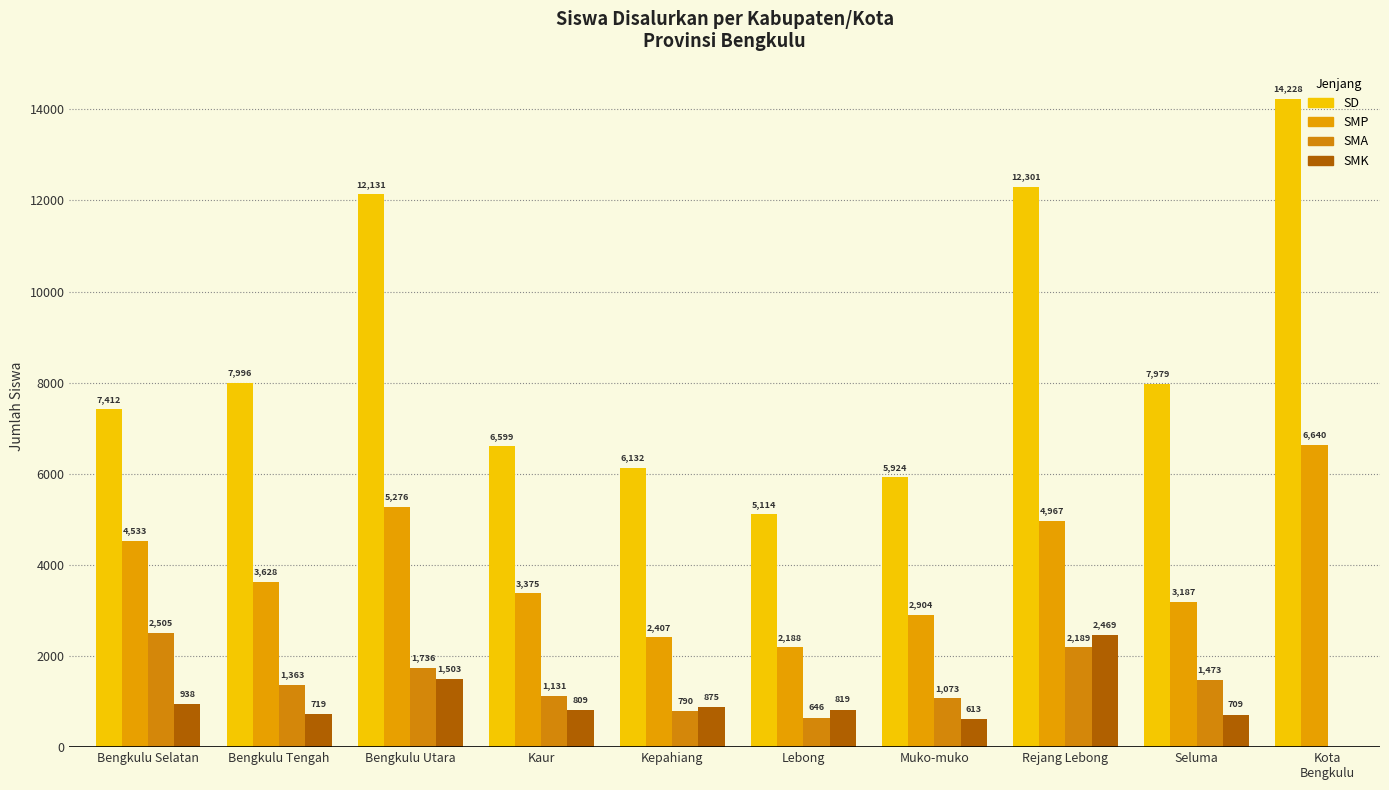

Reading left to right, list all the values displayed in this chart.

SD: 7412	7996	12131	6599	6132	5114	5924	12301	7979	14228
SMP: 4533	3628	5276	3375	2407	2188	2904	4967	3187	6640
SMA: 2505	1363	1736	1131	790	646	1073	2189	1473	0
SMK: 938	719	1503	809	875	819	613	2469	709	0